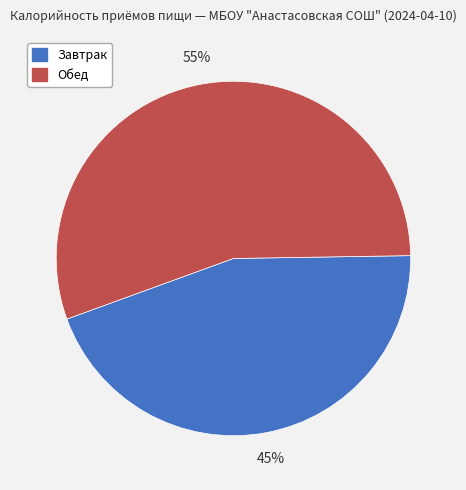

Count the number of slices in the pie.

2